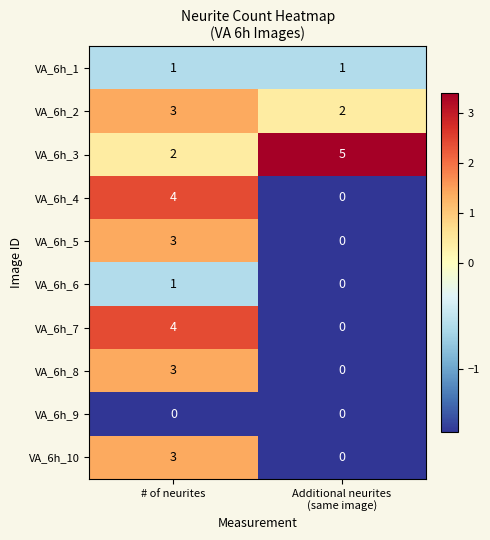

Count the number of categories in the chart.

2